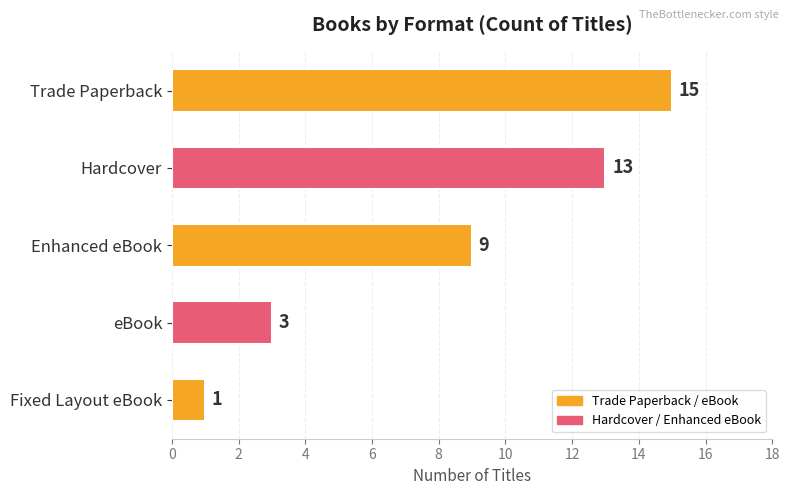

What is the label of the 4th bar from the top?

eBook